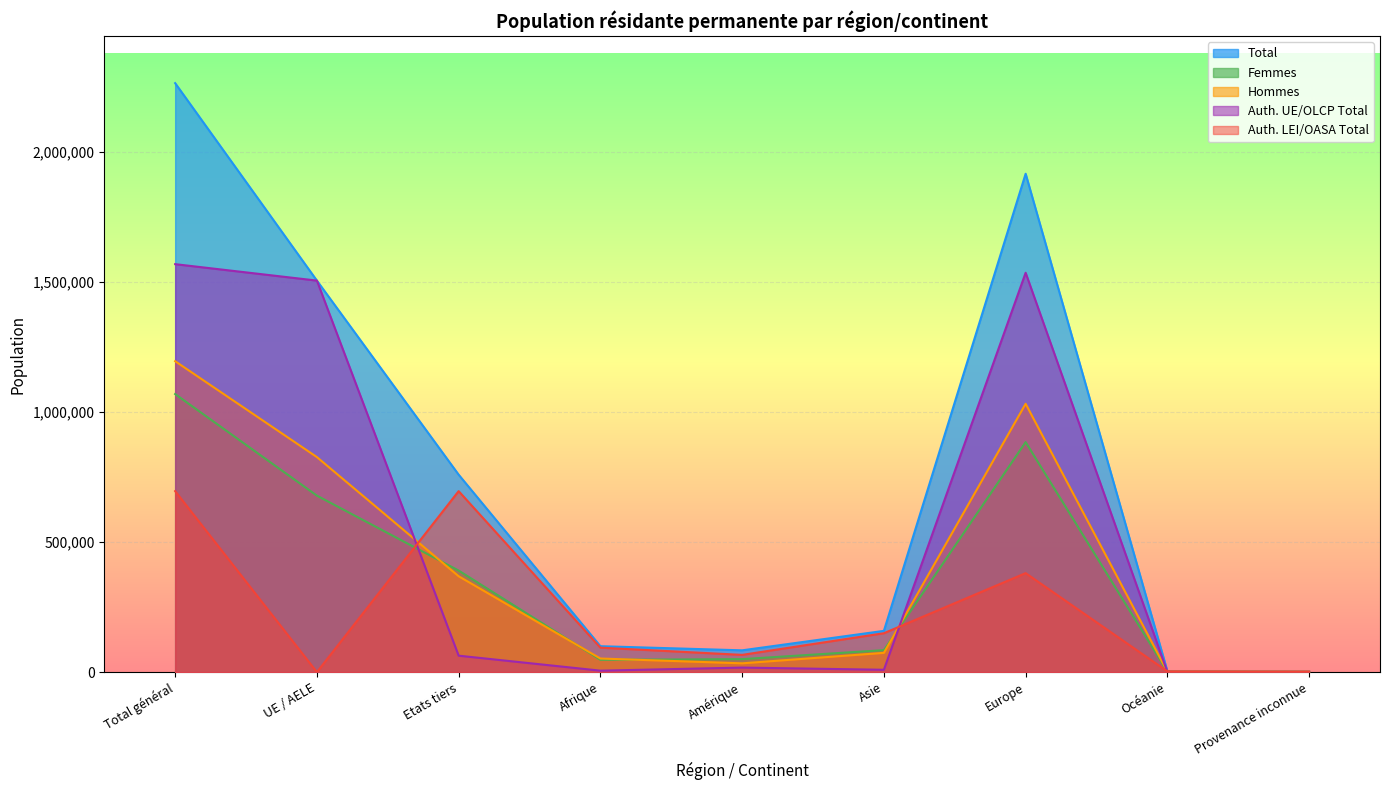

What is the label of the 6th point from the right?

Afrique